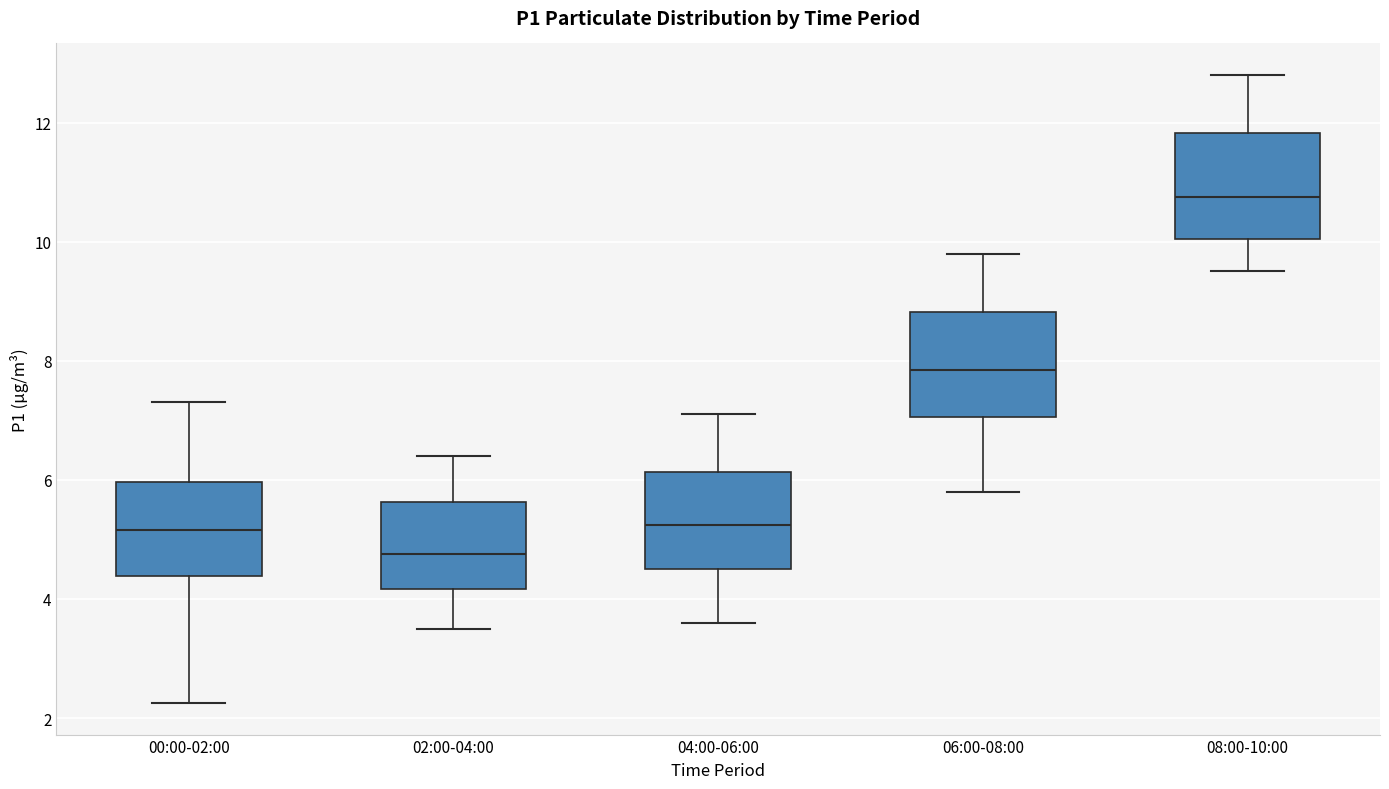

Which box has the lowest median line?

02:00-04:00